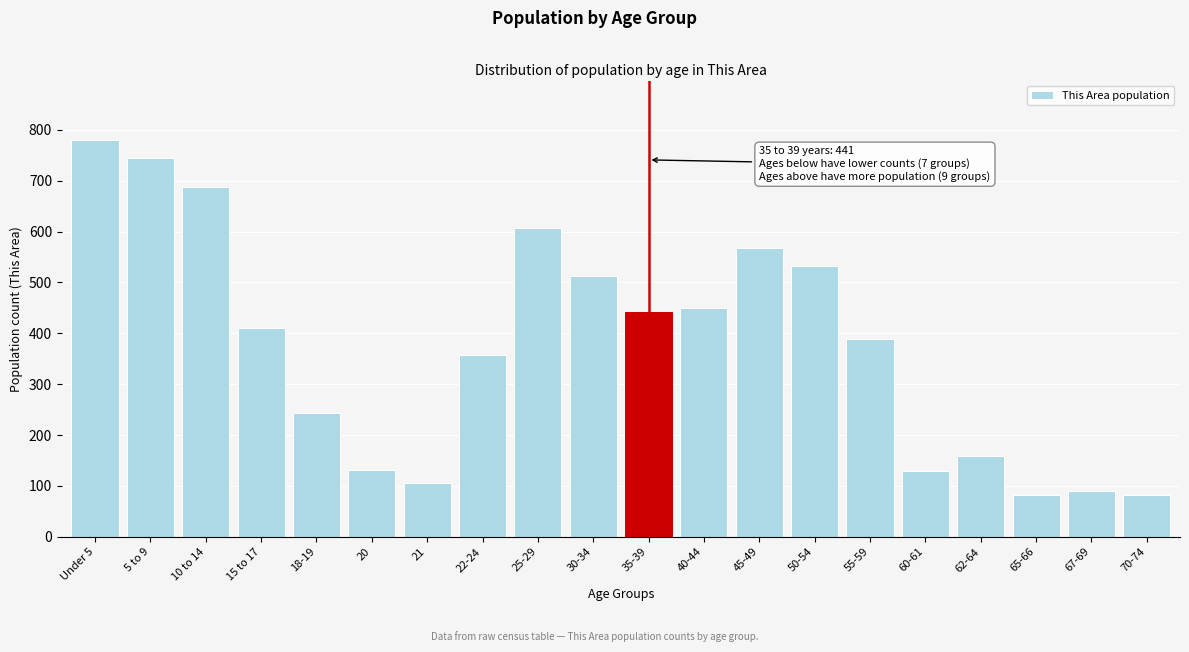

The chart shows a value of 441 at 35-39. True or false?

True